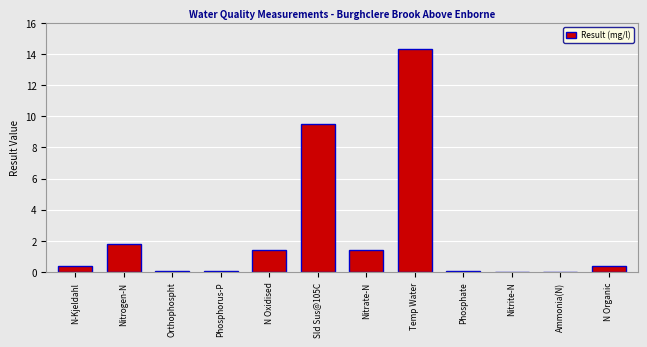

Which has a higher value, N Oxidised or Phosphorus-P?

N Oxidised